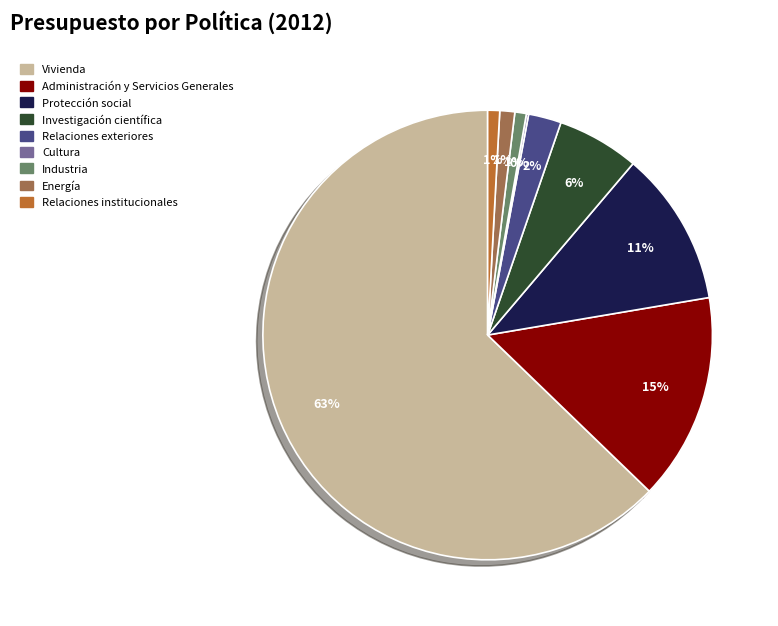

To the nearest percent, what percentage of the pie is Industria?

1%